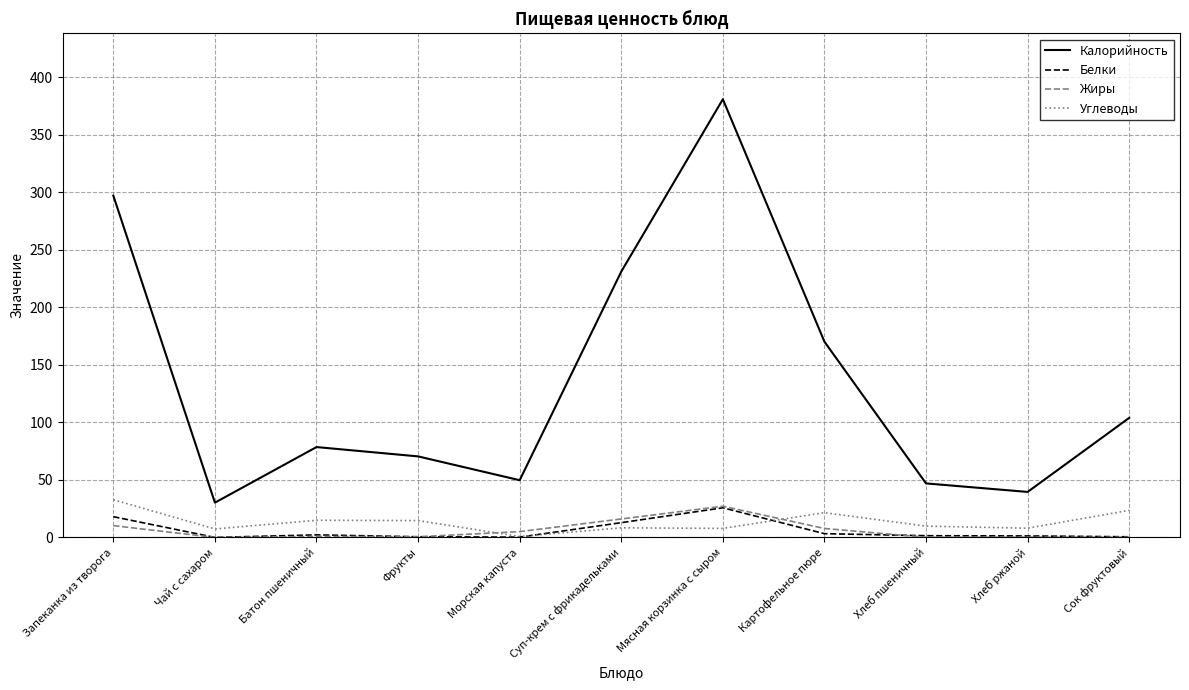

What is the average value of the Жиры series?

6.2